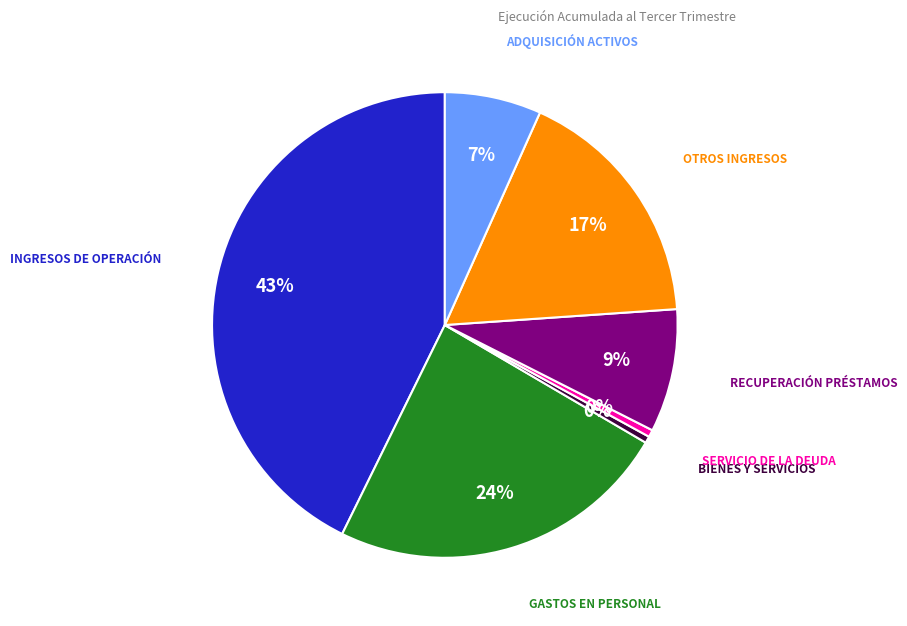

Is there any slice that represents more than half of the pie?

No